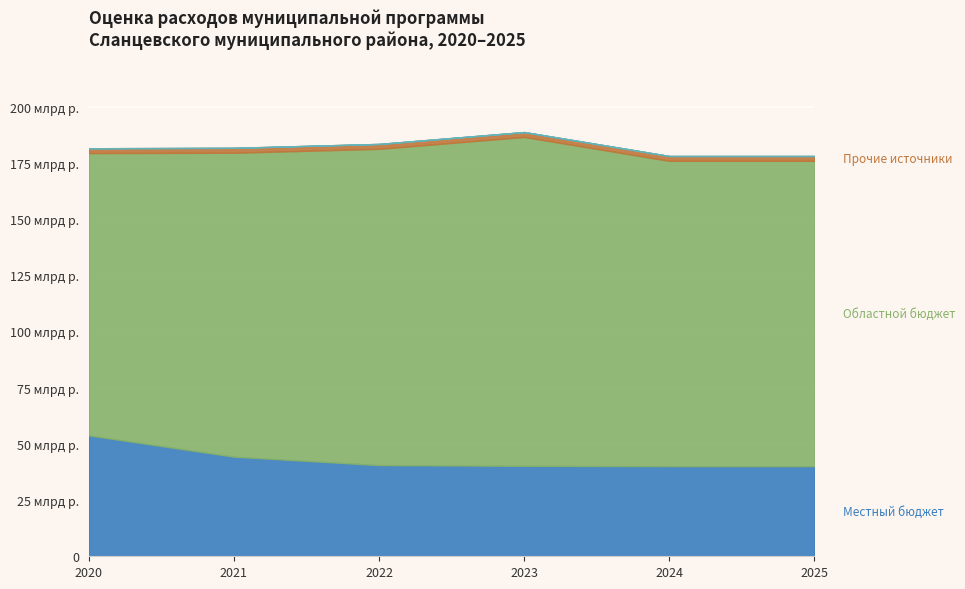

What is the value of the Областной бюджет point at the 5th from the left?

135763.6